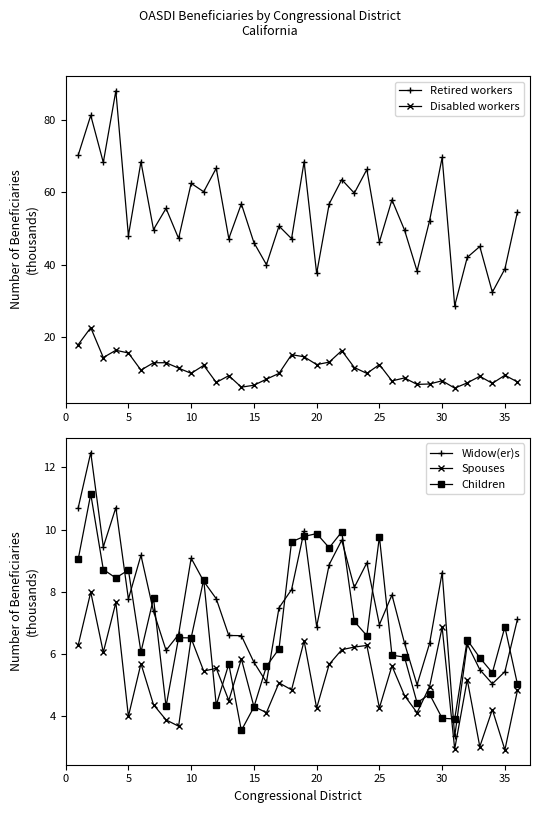

What is the average value of the Disabled workers series?

11.0